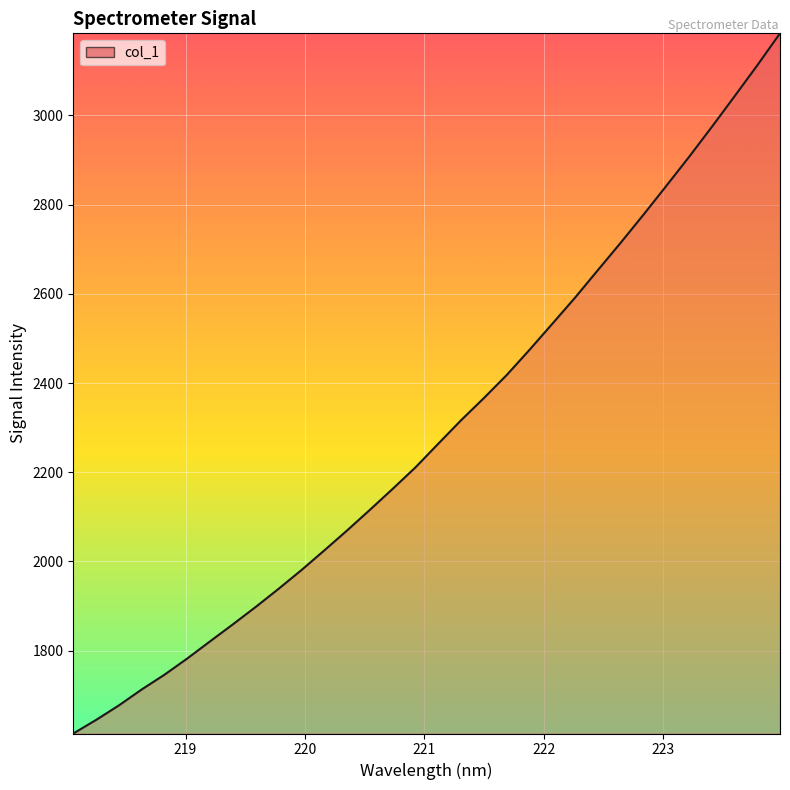

True or false: the data has more than 0 interior local peaks.

False